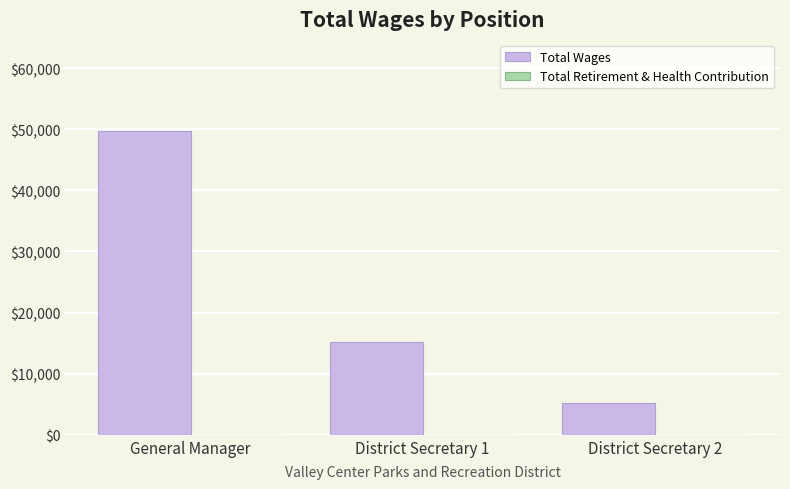

Reading left to right, extract all data points from this chart.

General Manager=49704	District Secretary 1=15176	District Secretary 2=5284